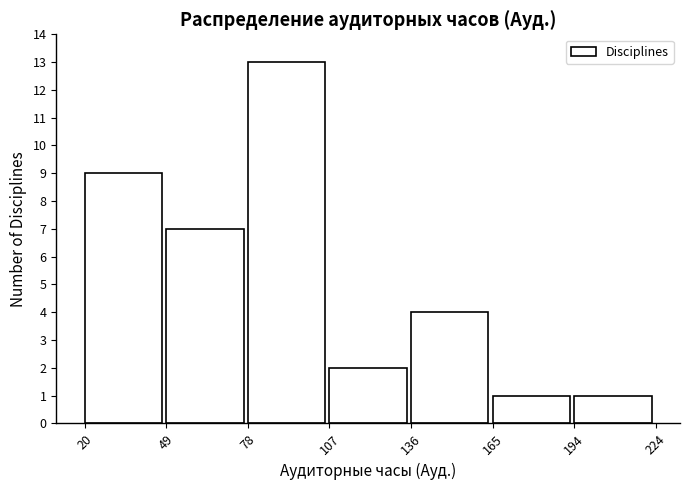

Reading left to right, list every bar in this chart as the range it spans on the x-axis followed by its height. The values are not printed on the chart, so give them approximately, as read against the axis.

20 to 49: 9
49 to 78: 7
78 to 107: 13
107 to 136: 2
136 to 165: 4
165 to 194: 1
194 to 224: 1